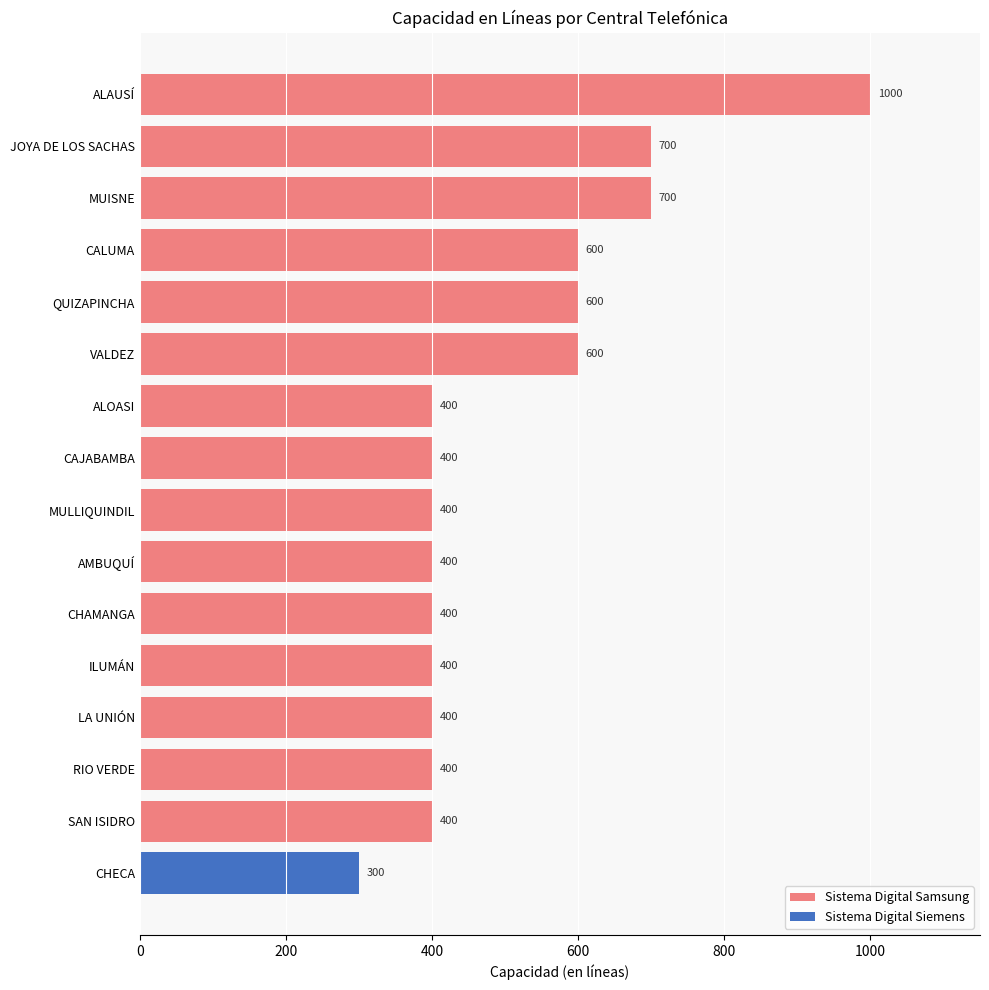

Count the values in the range 400 to 600.

12